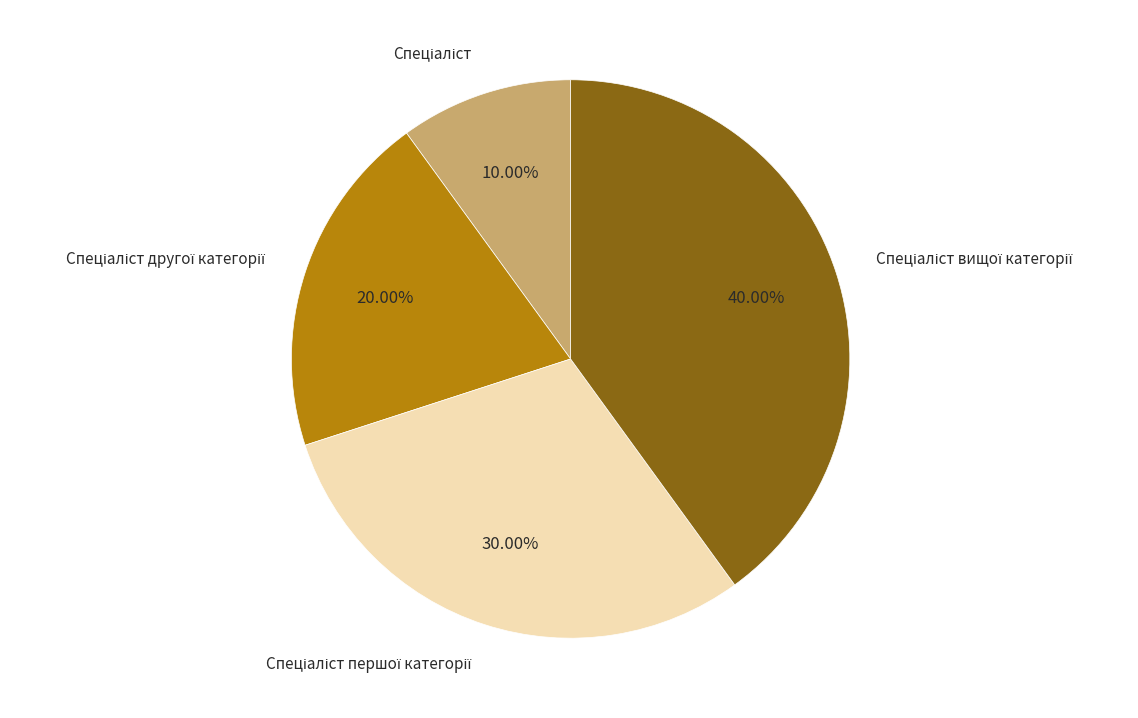

Does any single category account for the majority?

No